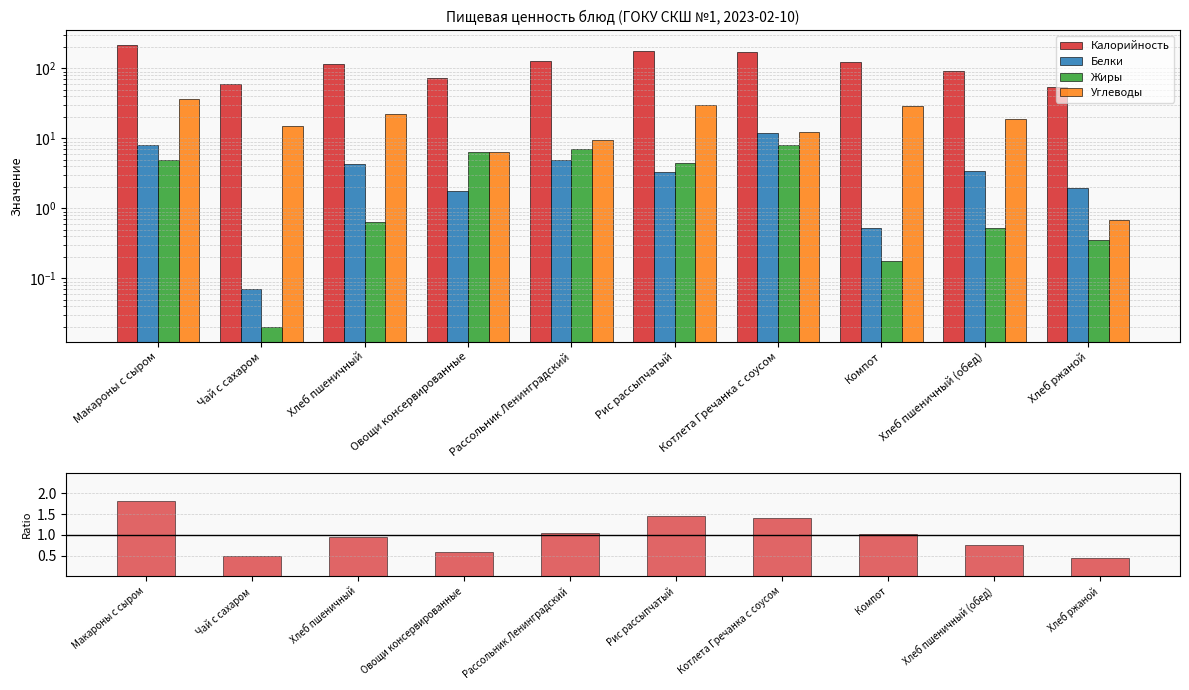

Which category has the lowest value in the Калорийность / среднее series?

Хлеб ржаной